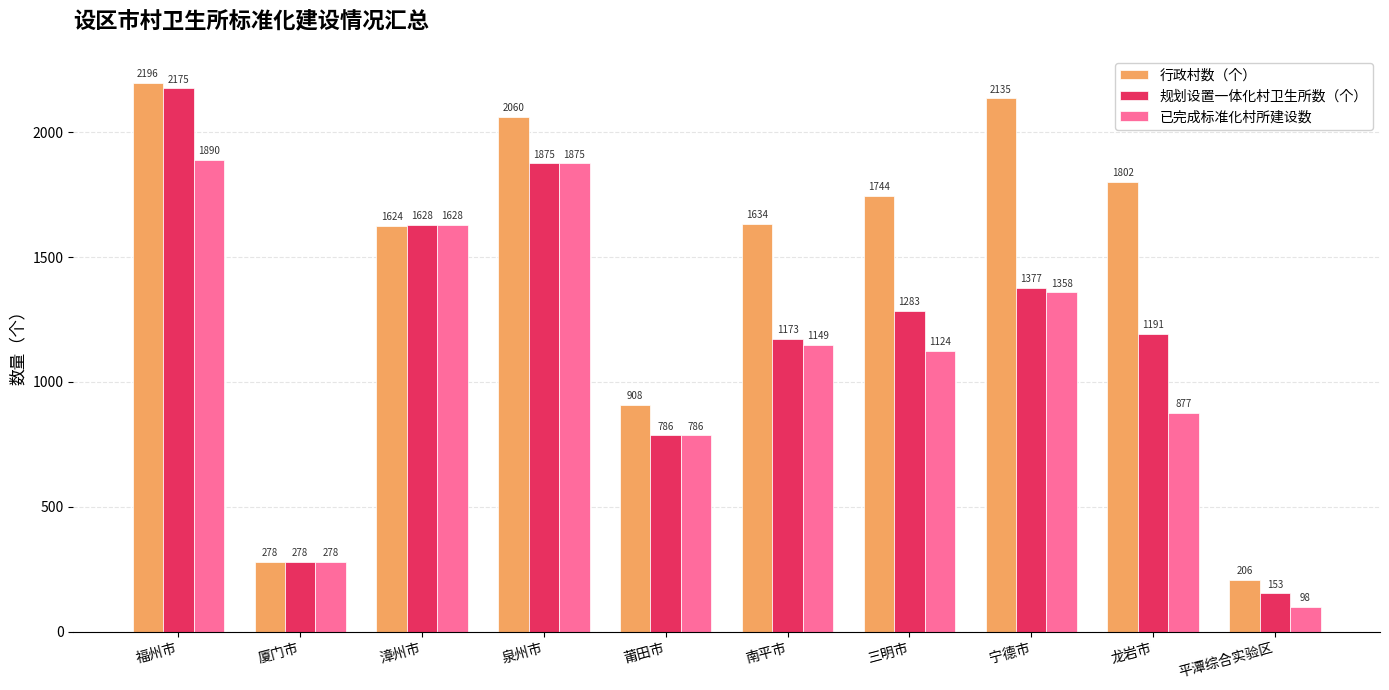

How many data points in 已完成标准化村所建设数 are less than 1149?

5